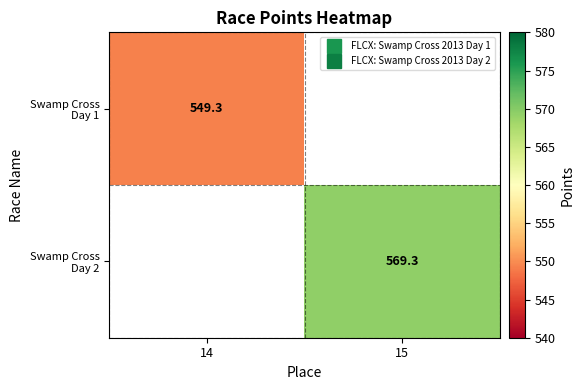

Rank the series by their average value, from lowest to highest.

Swamp Cross Day 1, Swamp Cross Day 2